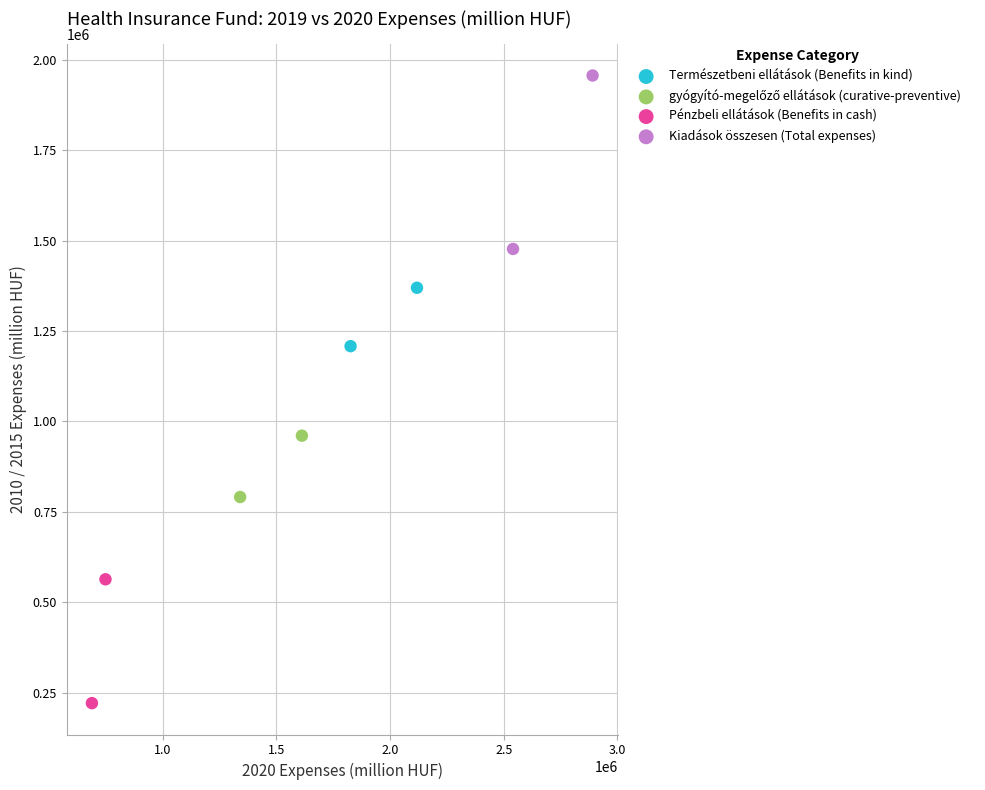

Which series has the largest Y range (max minus min)?

Kiadások összesen (Total expenses)